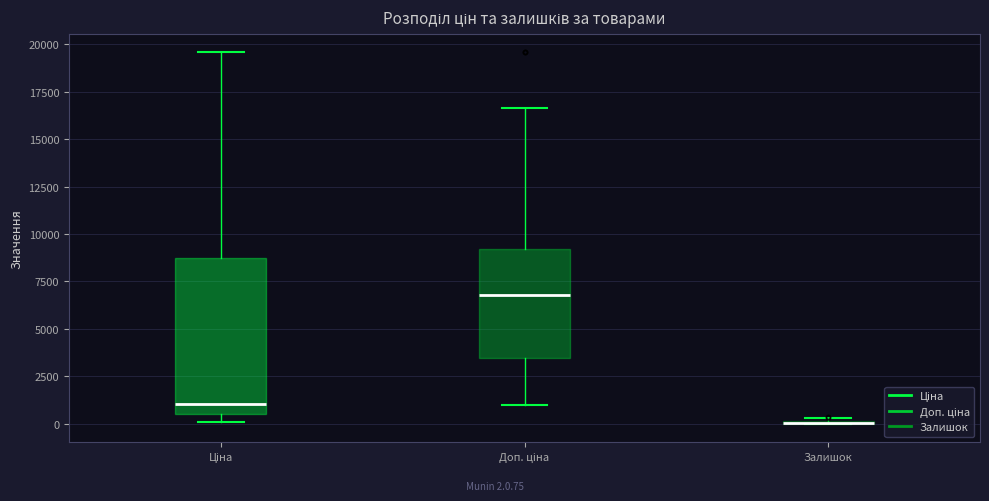

Reading left to right, transcribe this box plot: for each box, give where its median line is, the range the box spans, and where its two whiskers end, as read against the y-axis. The values are not printed on the chart, so give them approximately, as read against the axis.

Ціна: median 1000, box 500 to 9000, whiskers 0 to 19500
Доп. ціна: median 7000, box 3500 to 9000, whiskers 1000 to 16500
Залишок: box collapsed to a line at 0, whiskers 0 to 500